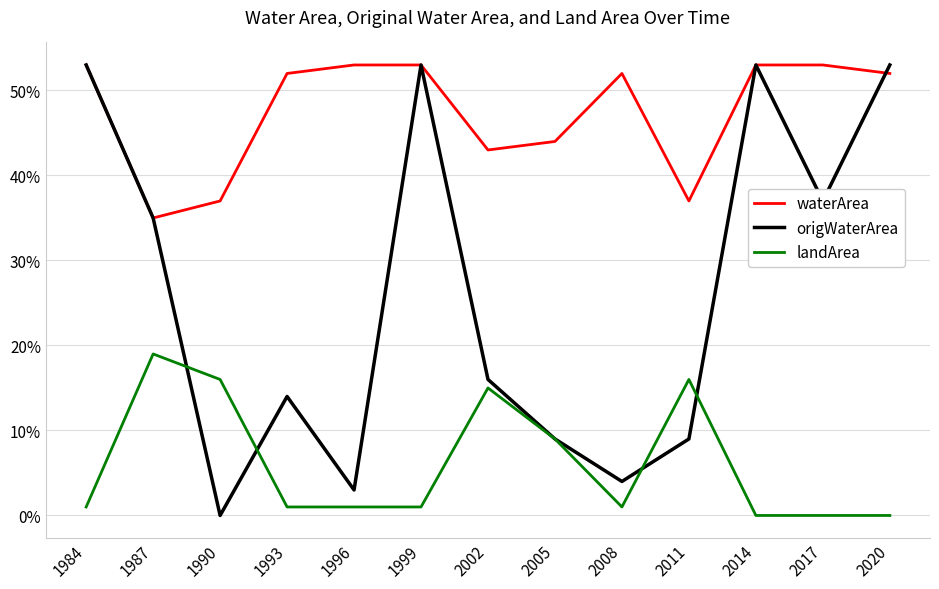

What is the difference between the maximum and minimum values in the waterArea series?

0.2